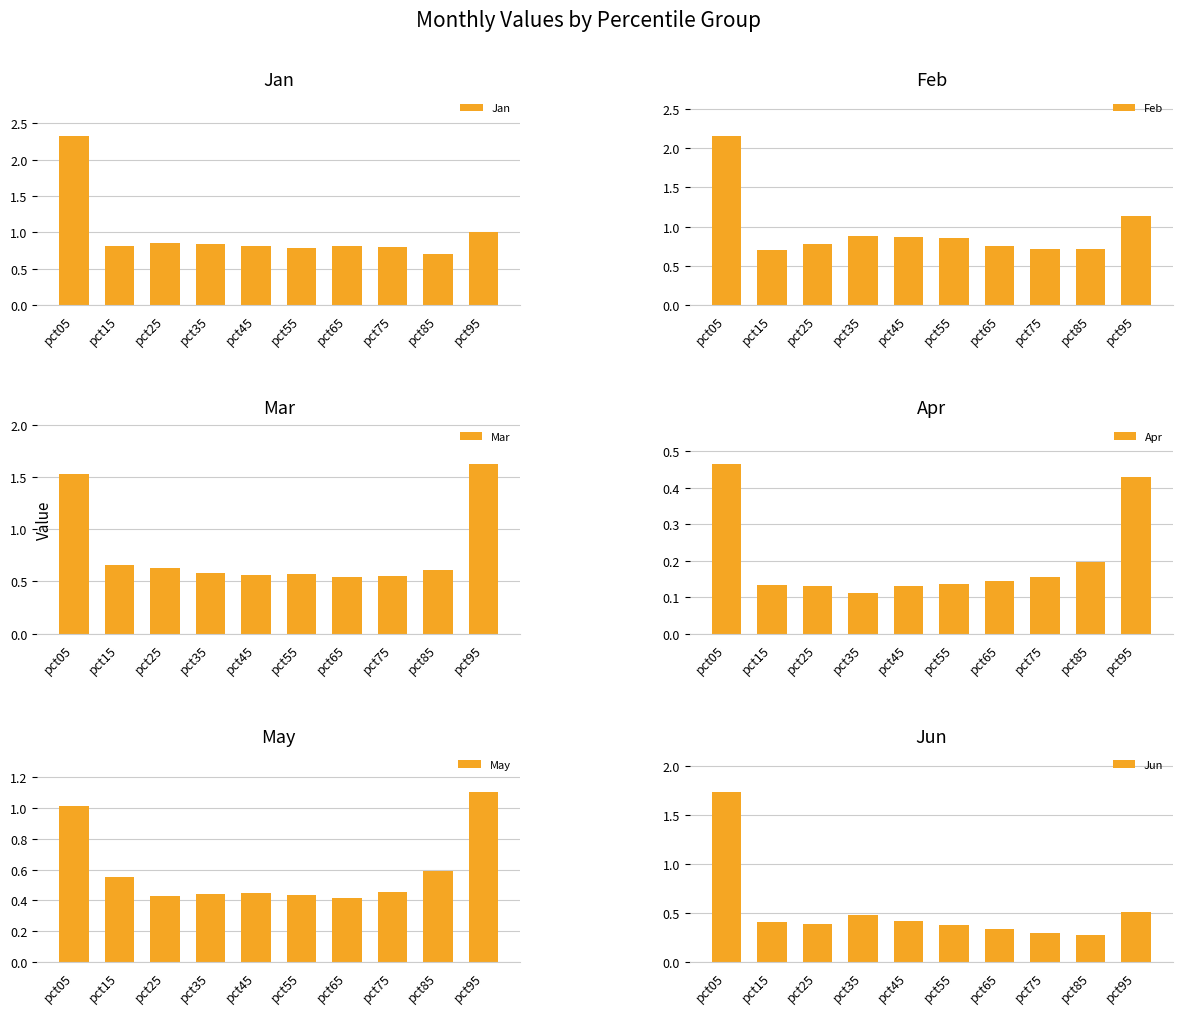

Rank the categories by Jun value from lowest to highest.

pct85, pct75, pct65, pct55, pct25, pct15, pct45, pct35, pct95, pct05